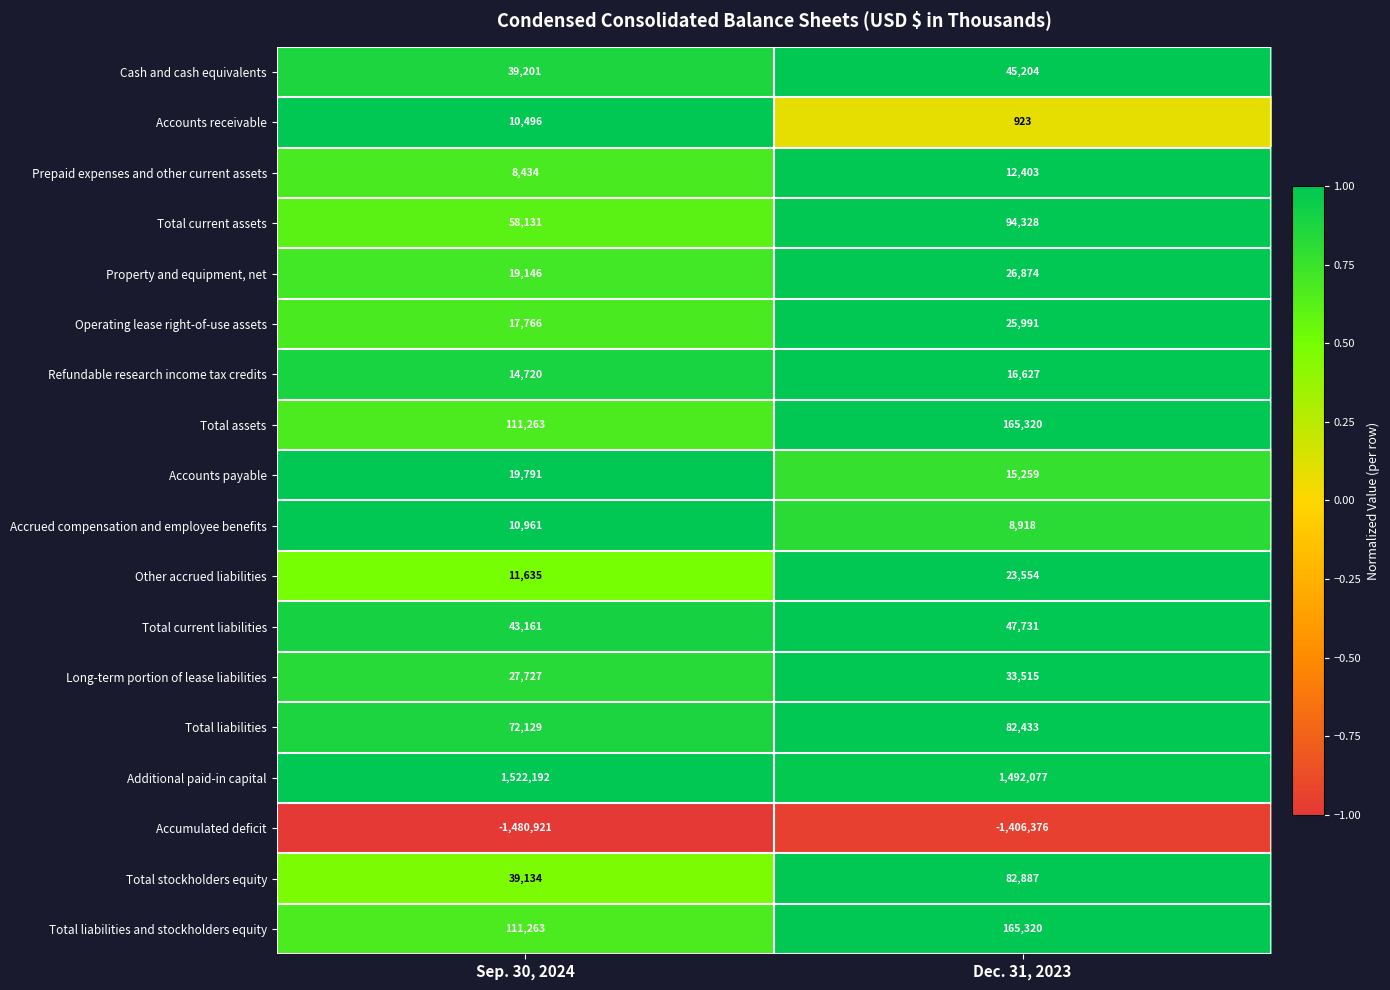

Which series has the largest range (max minus min)?

Accumulated deficit